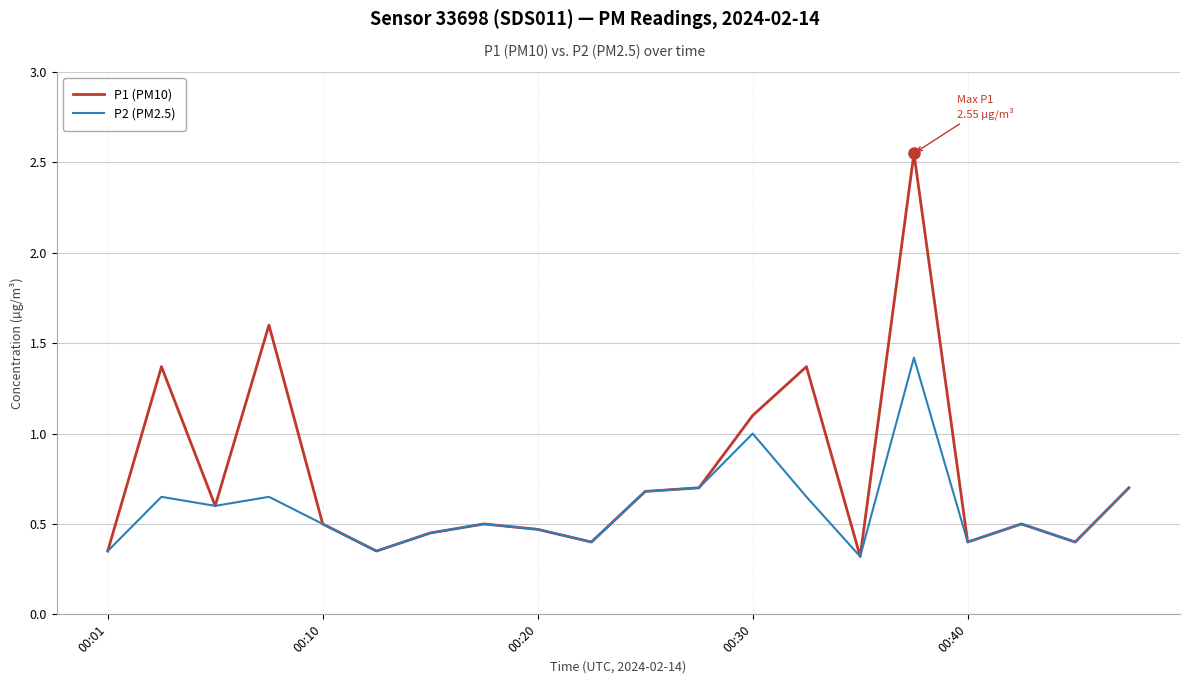

List the series in order of their overall mean, highest first.

P1 (PM10), P2 (PM2.5)